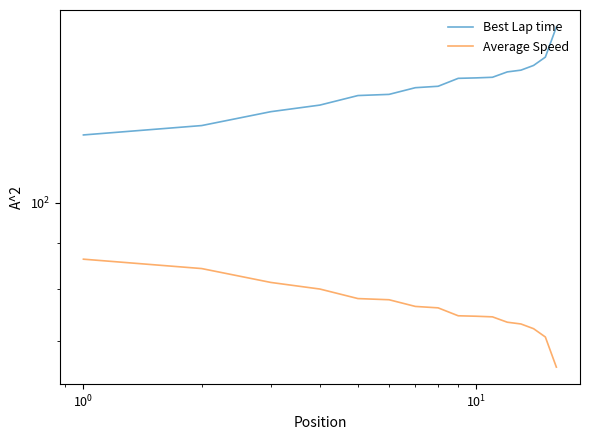

What is the highest value of the Best Lap time series?

157.5